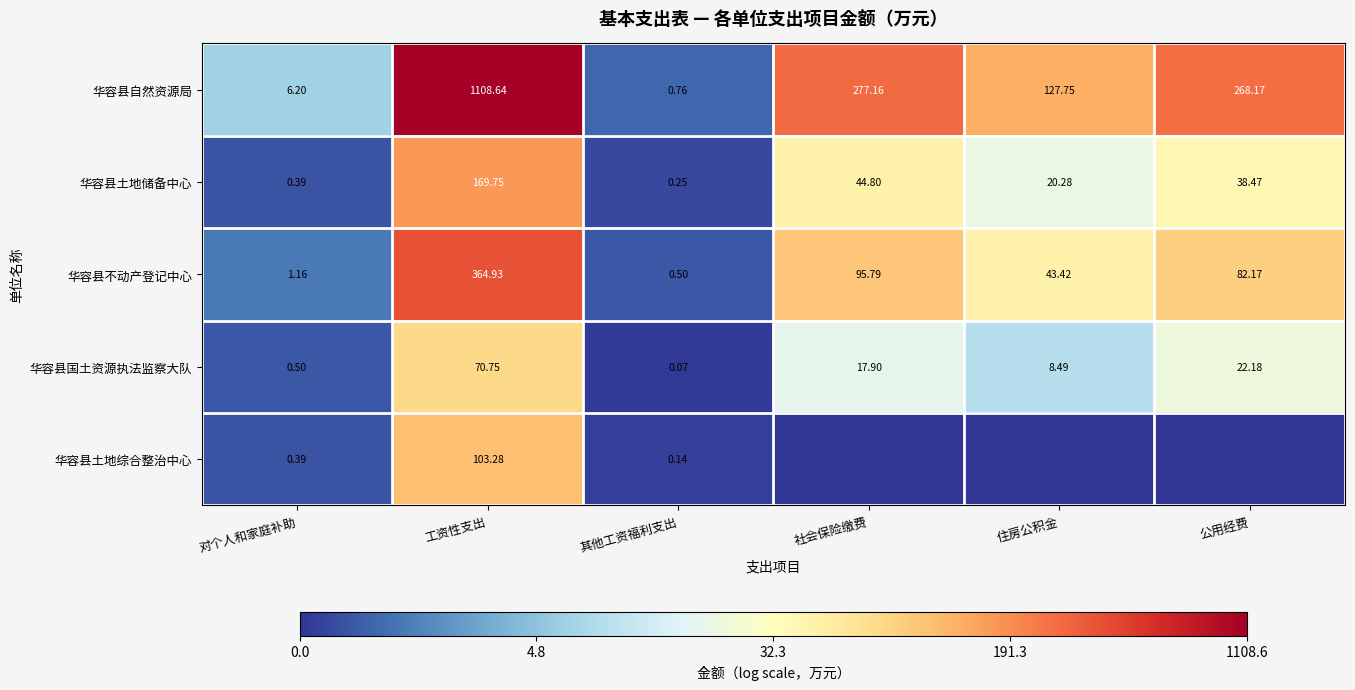

At which label is 华容县不动产登记中心 closest to 182?

社会保险缴费